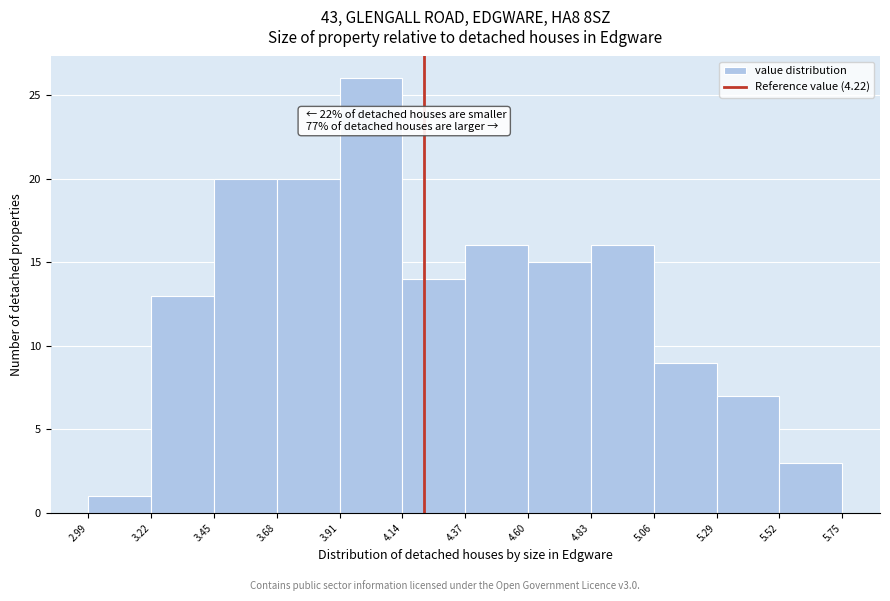

Over which range of the x-axis is the bar tallest?

3.91 to 4.14